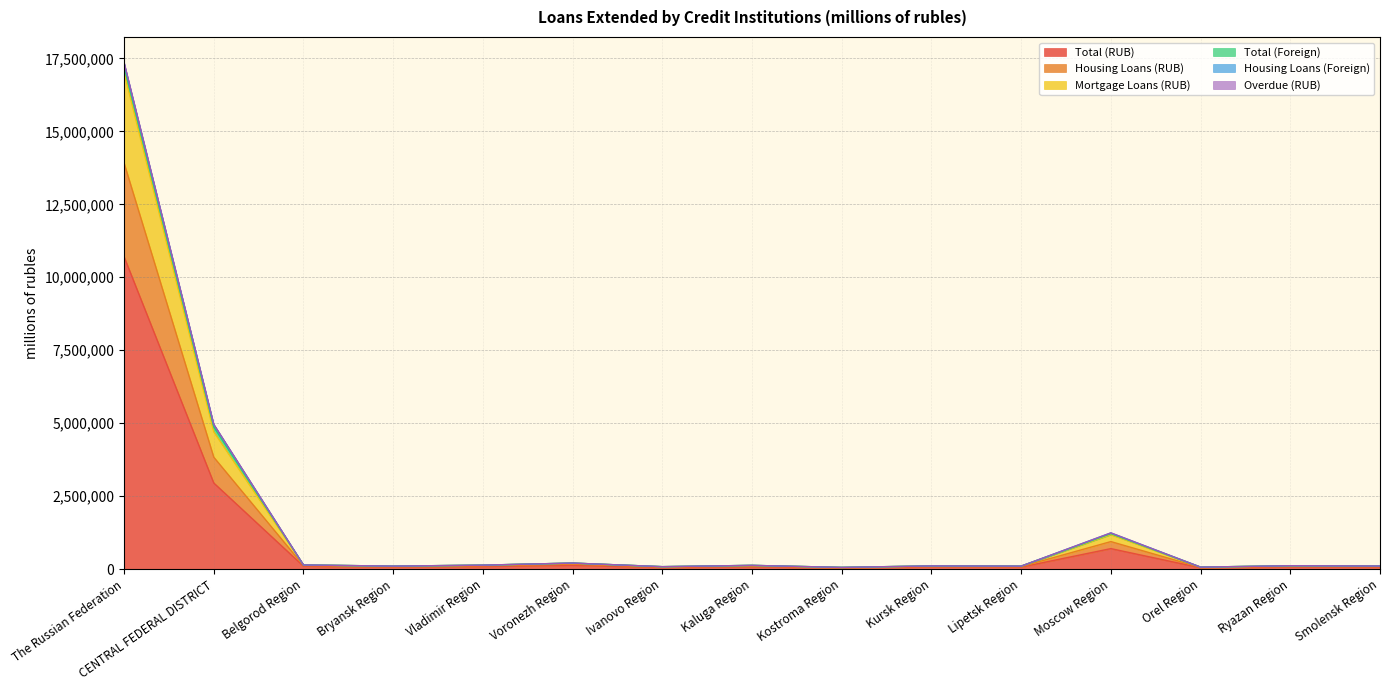

True or false: Housing Loans (RUB) and Mortgage Loans (RUB) cross at least once.

False